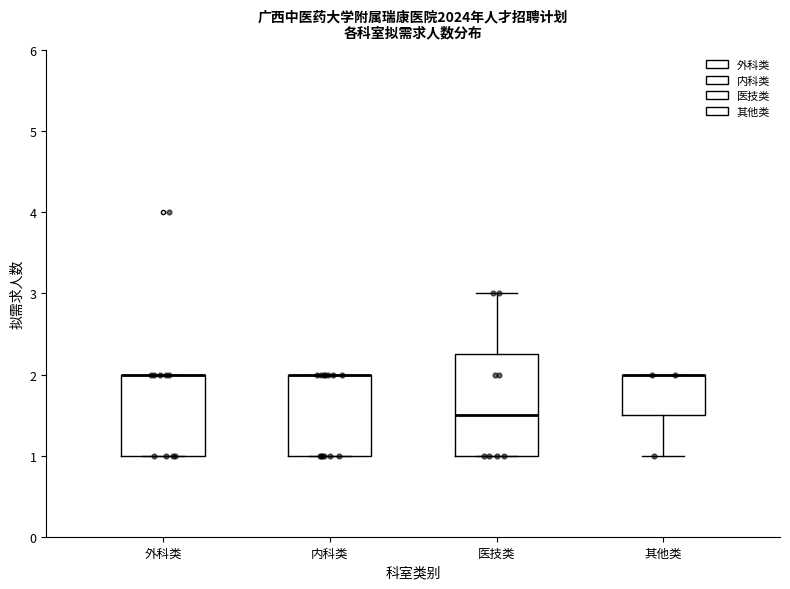

Reading left to right, transcribe this box plot: for each box, give where its median line is, the range the box spans, and where its two whiskers end, as read against the y-axis. The values are not printed on the chart, so give them approximately, as read against the axis.

外科类: median 2.0 (drawn on the box's upper edge), box 1.0 to 2.0, whiskers 1.0 to 2.0
内科类: median 2.0 (drawn on the box's upper edge), box 1.0 to 2.0, whiskers 1.0 to 2.0
医技类: median 1.5, box 1.0 to 2.3, whiskers 1.0 to 3.0
其他类: median 2.0 (drawn on the box's upper edge), box 1.5 to 2.0, whiskers 1.0 to 2.0